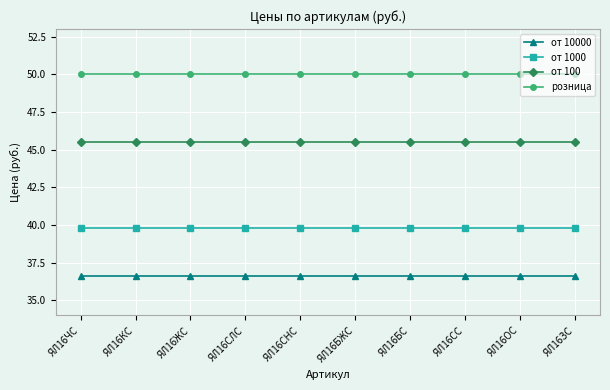

What is the label of the 5th point from the right?

ЯЛ16БЖС